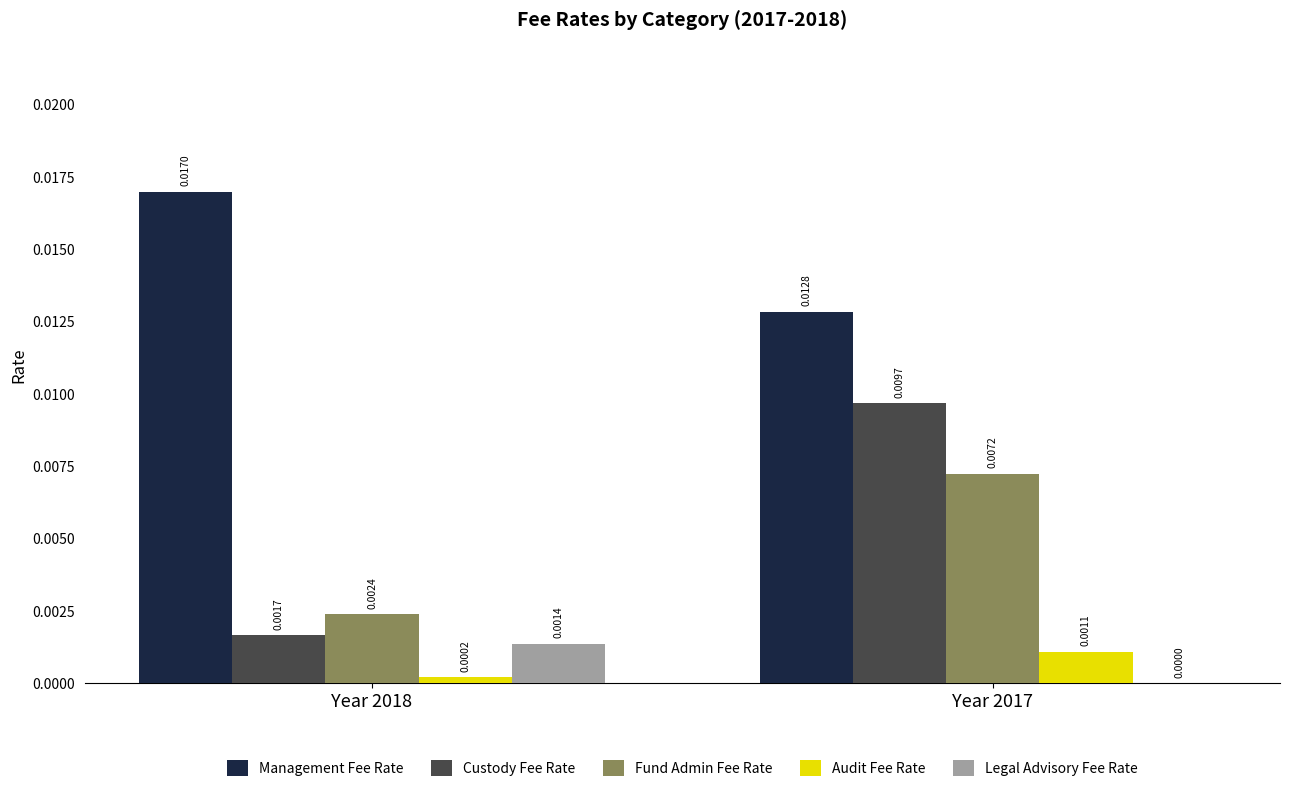

How many Custody Fee Rate values are between 0 and 1?

2